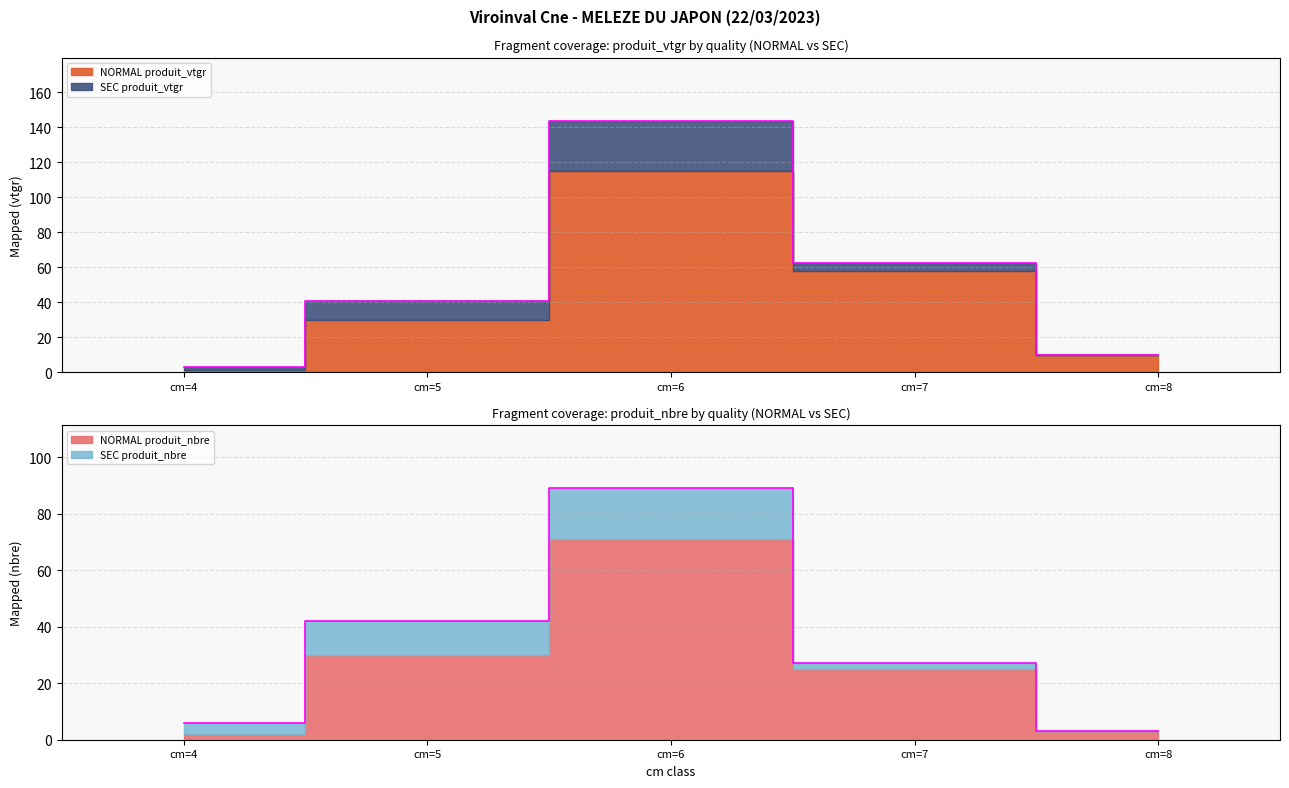

What is the average value of the NORMAL produit_vtgr series?

51.8